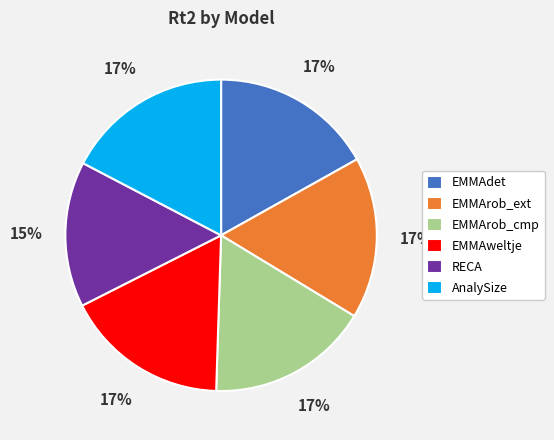

Is there any slice that represents more than half of the pie?

No